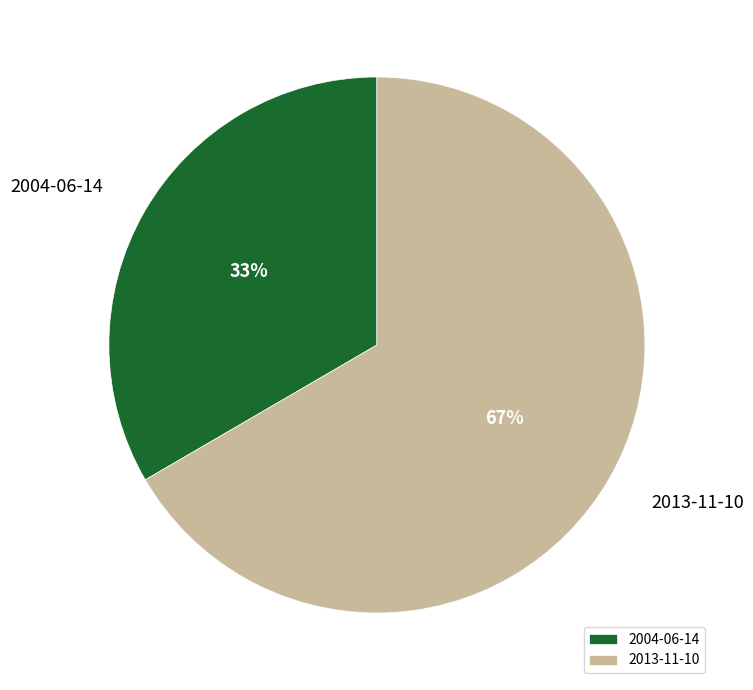

Is it true that 2013-11-10 is 67% of the pie?

True